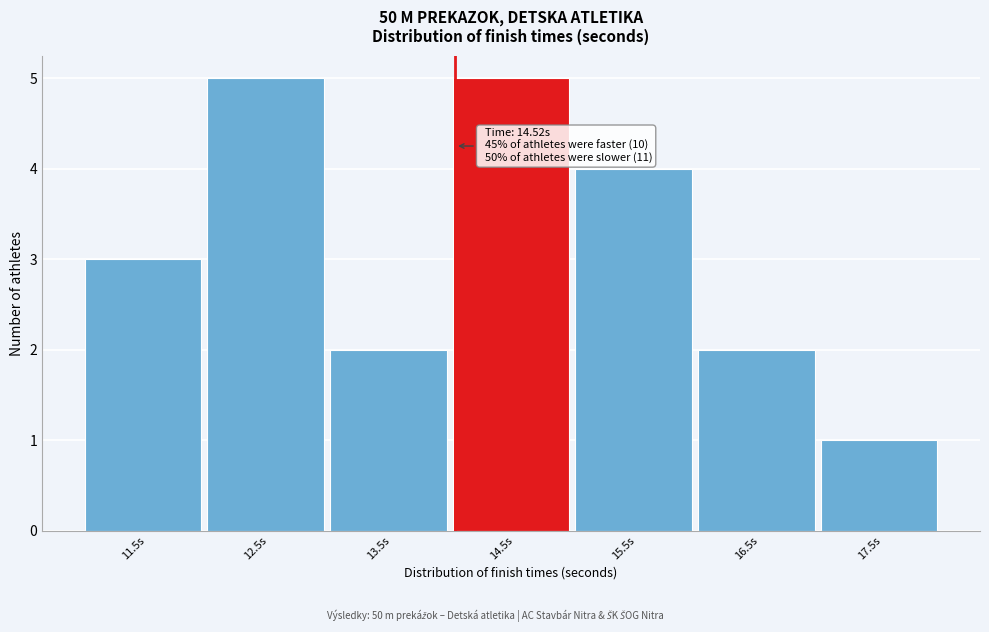

Reading left to right, extract all data points from this chart.

11.5s=3	12.5s=5	13.5s=2	14.5s=5	15.5s=4	16.5s=2	17.5s=1